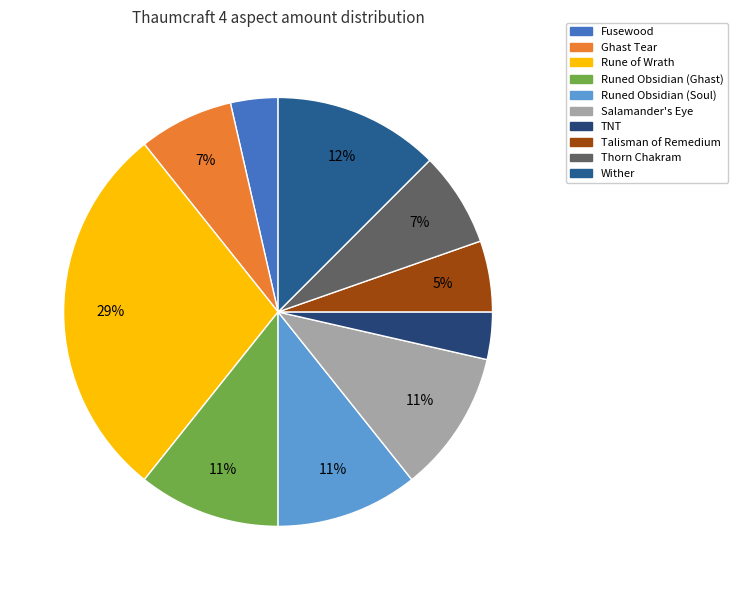

Is there a majority slice in this chart?

No